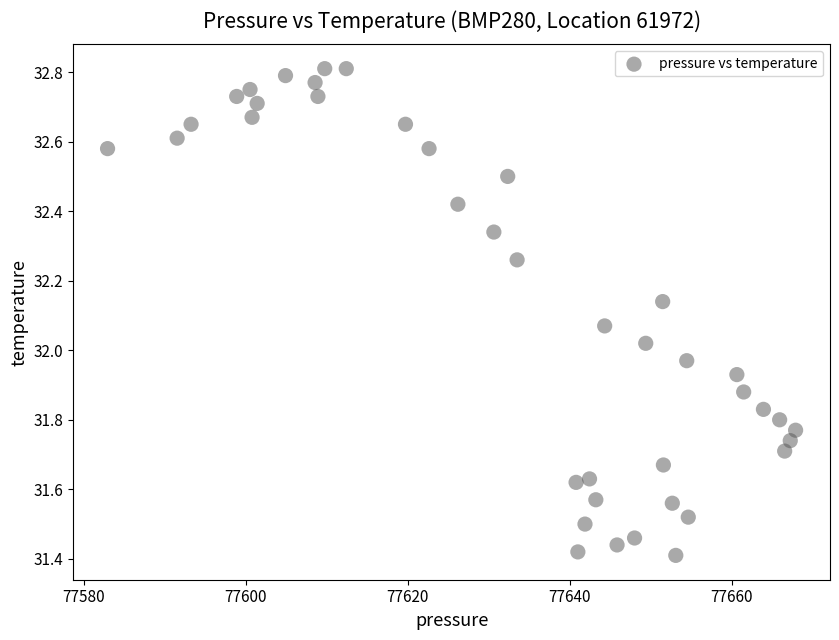

What is the range of Y values (max minus min)?

1.4